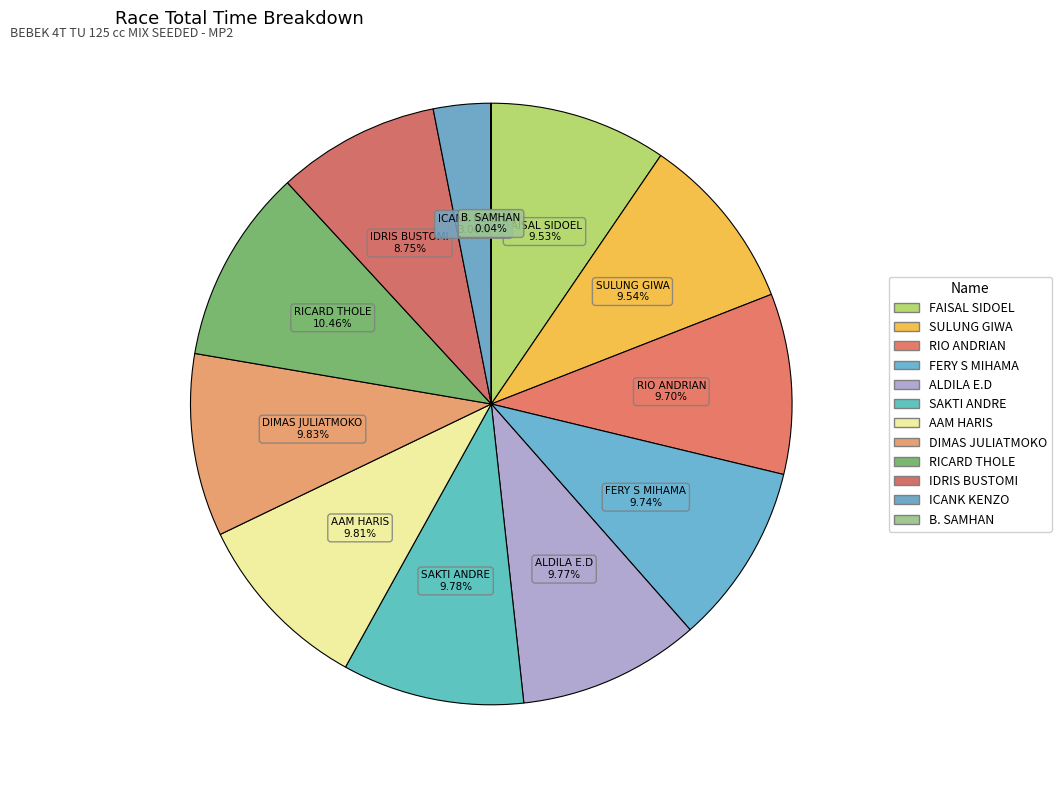

Is there a majority slice in this chart?

No